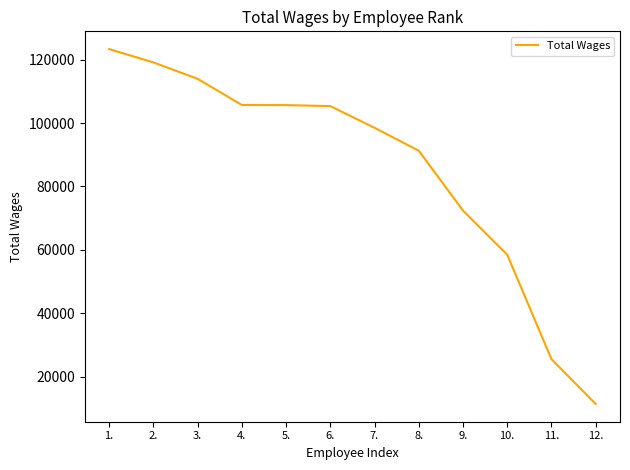

Which has a higher value, 5. or 7.?

5.